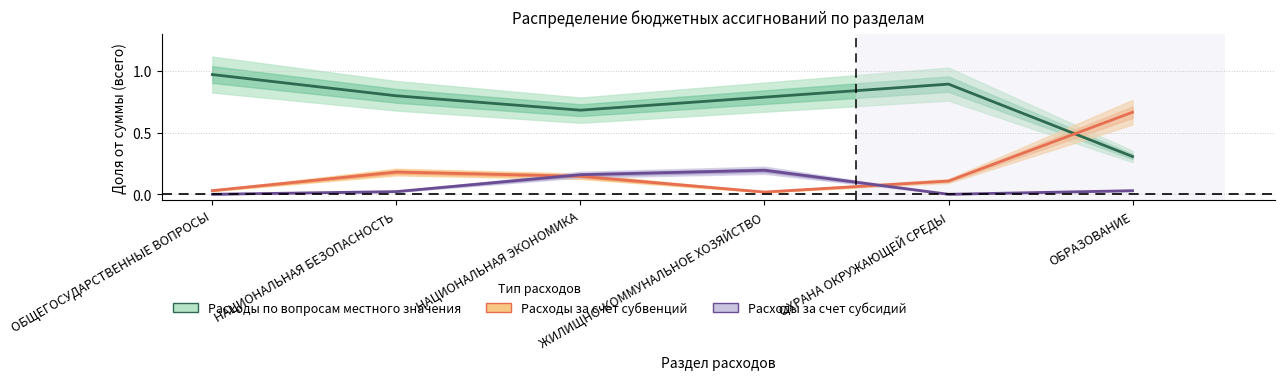

What is the maximum value for Расходы по вопросам местного значения?

1.0